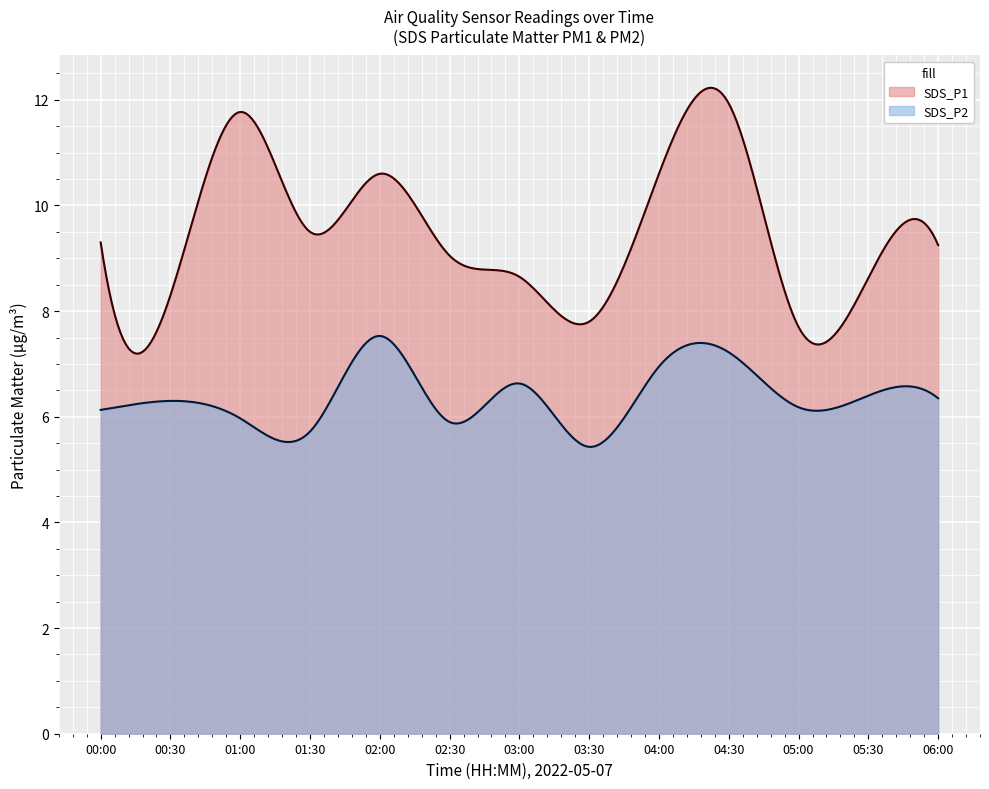

What is the sum of all SDS_P2 values?

1914.3